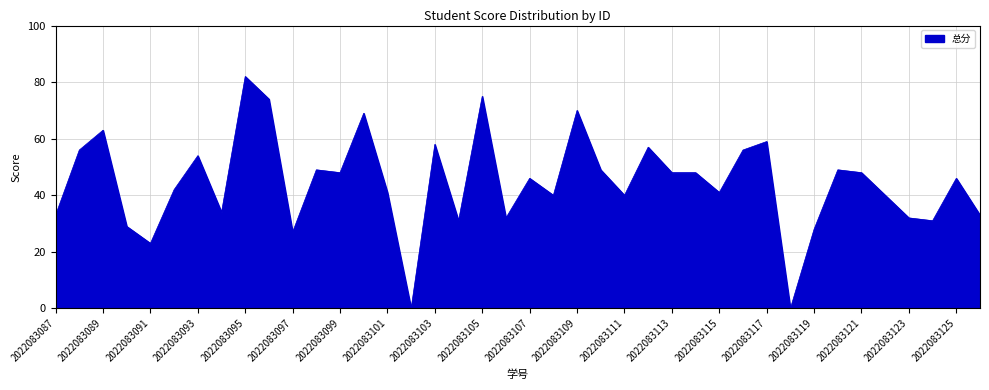

What is the maximum value shown in the chart?

82